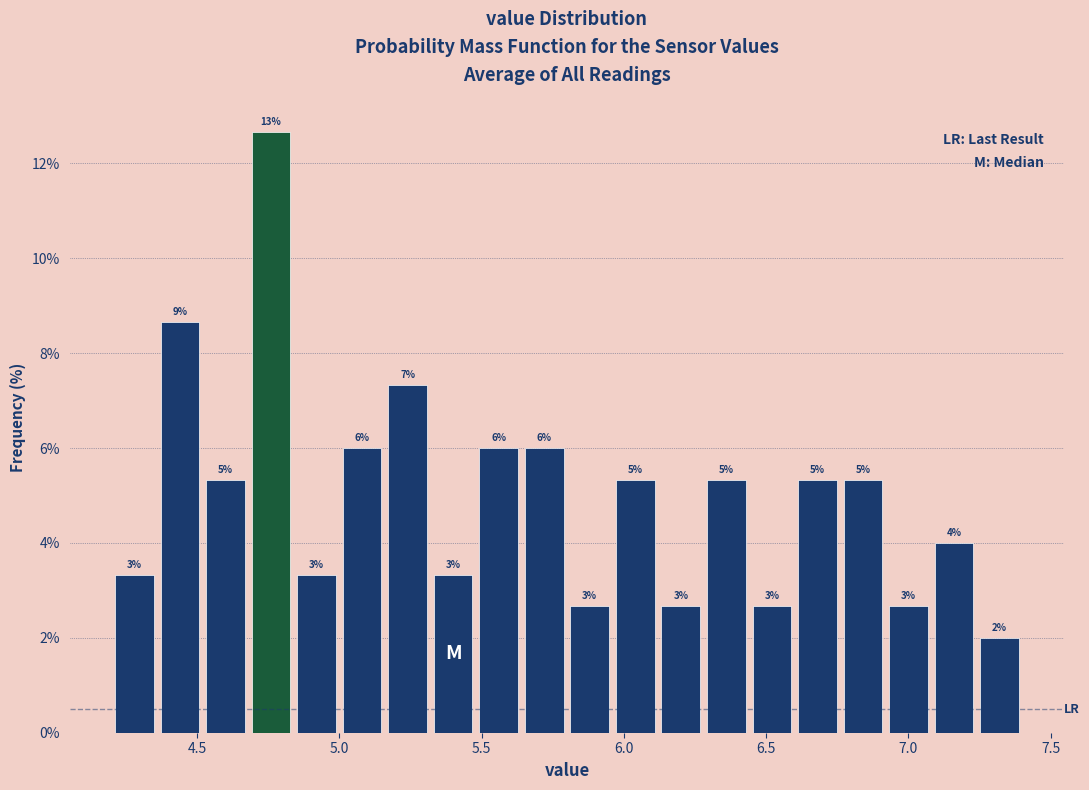

Read against the x-axis, roughly where is the centre of the tallest bar?

4.75